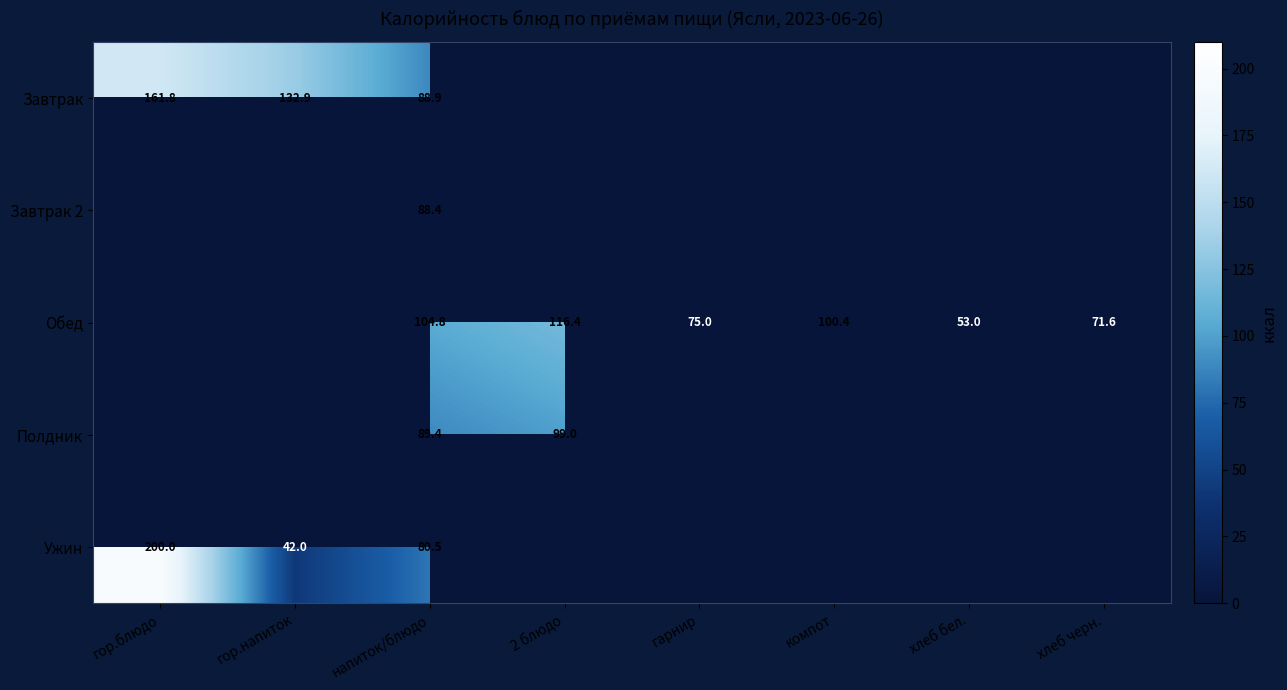

At напиток/блюдо, list the series in order from smallest to largest.

Ужин, Завтрак 2, Завтрак, Полдник, Обед